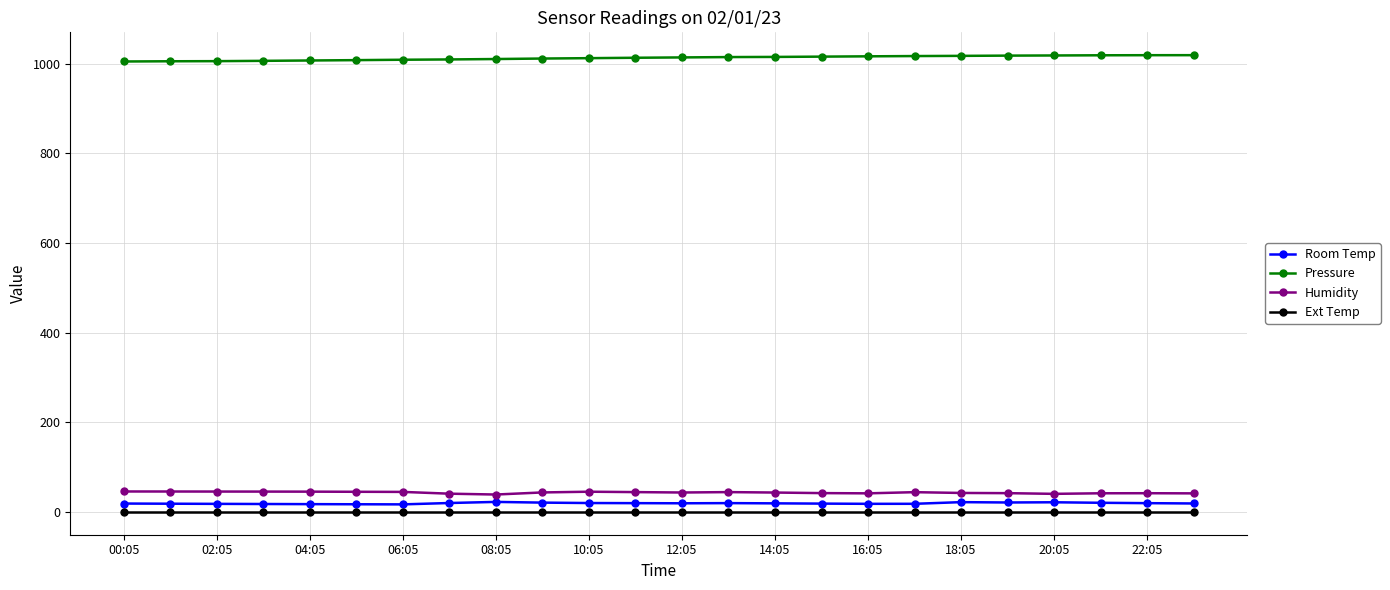

What is the sum of all Room Temp values?

460.3